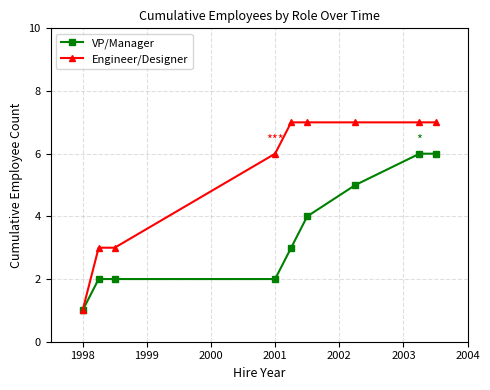

Rank the series by their average value, from lowest to highest.

VP/Manager, Engineer/Designer